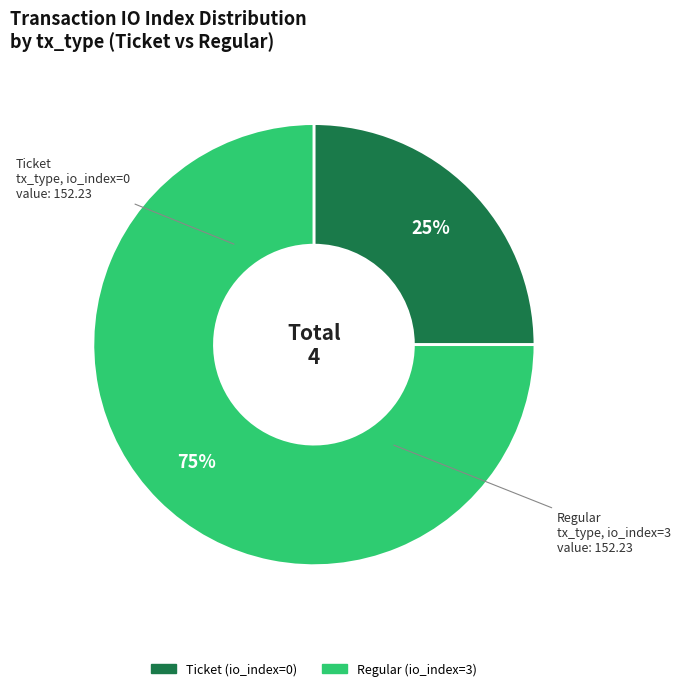

Do Ticket (io_index=0) and Regular (io_index=3) together represent more than half of the pie?

Yes